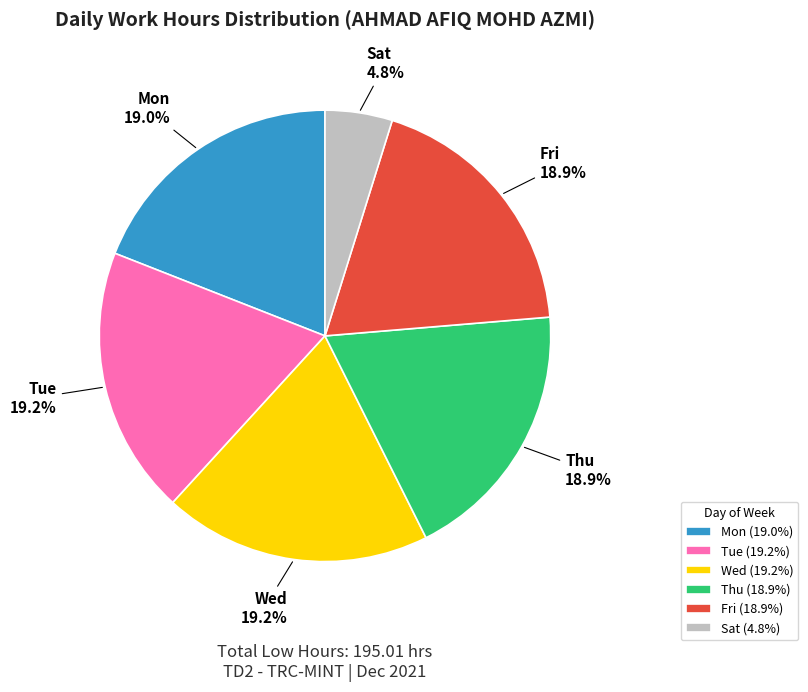

Count the number of slices in the pie.

6